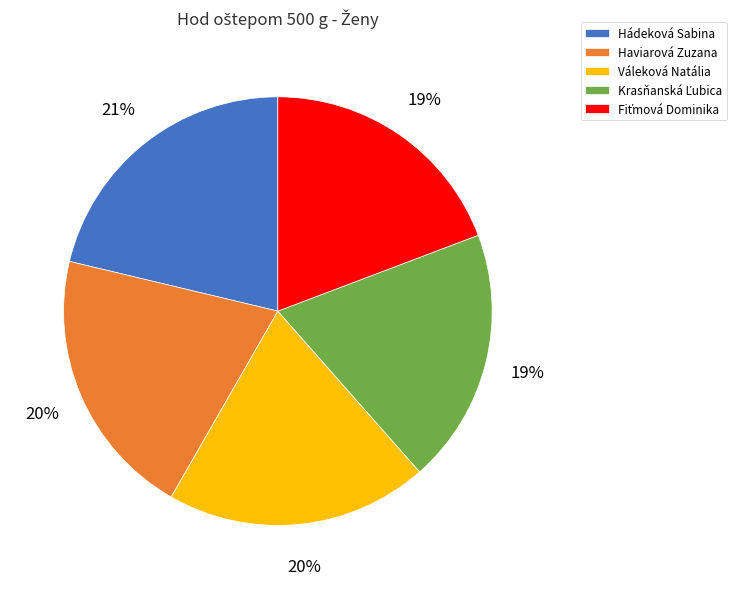

Is it true that Haviarová Zuzana is 20% of the pie?

True